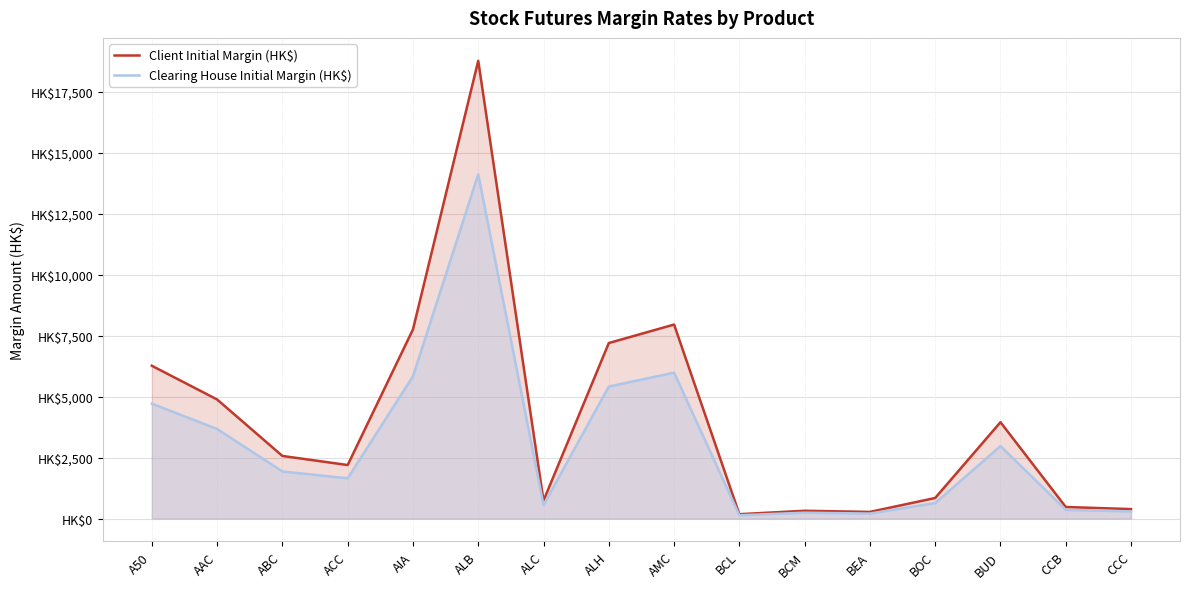

The Client Initial Margin (HK$) series shows 2730 at A50. True or false?

False